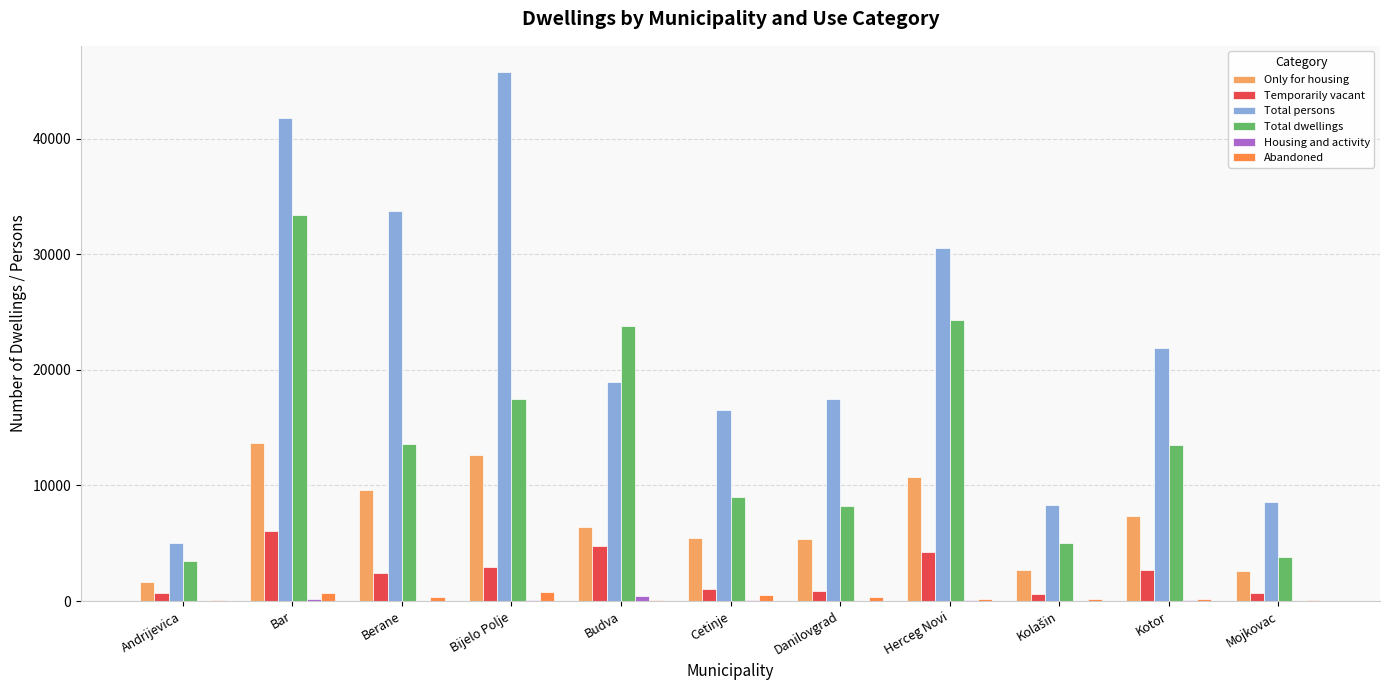

What is the total value across all series at Andrijevica?

10985